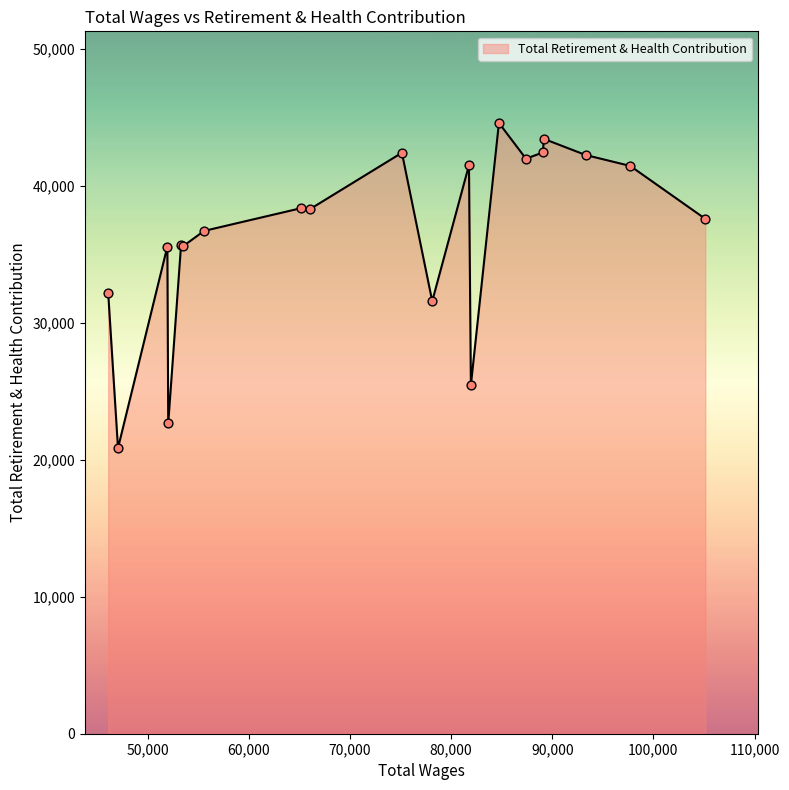

What is the smallest value displayed?

20847